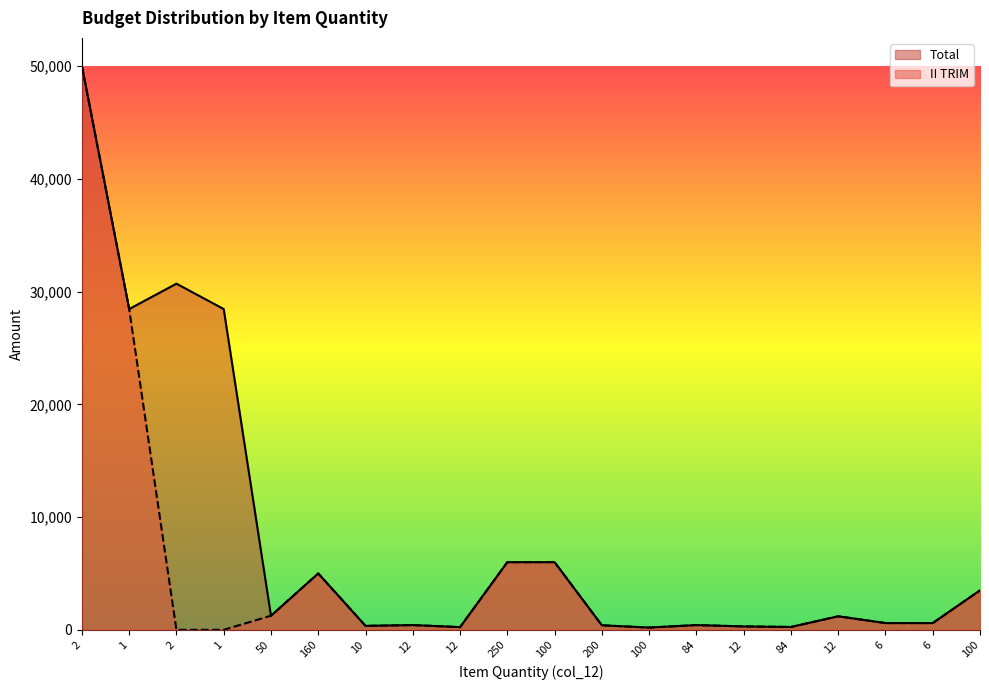

What is the difference between the maximum and minimum values in the II TRIM series?

50000